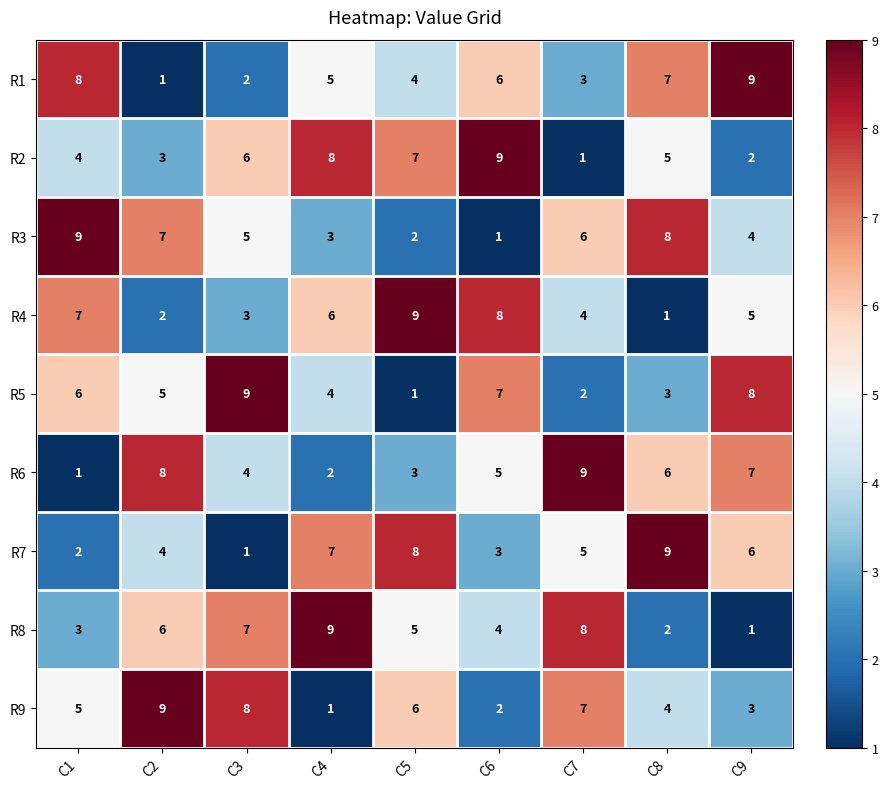

True or false: R2 has a value of 4 at C1.

True